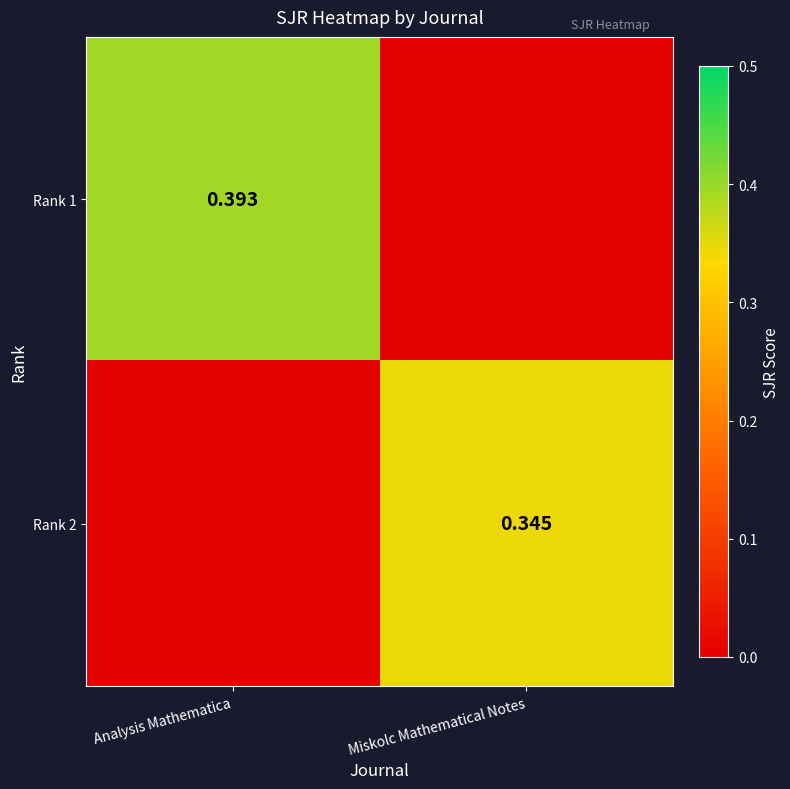

At which category is the sum across all series the highest?

Analysis Mathematica